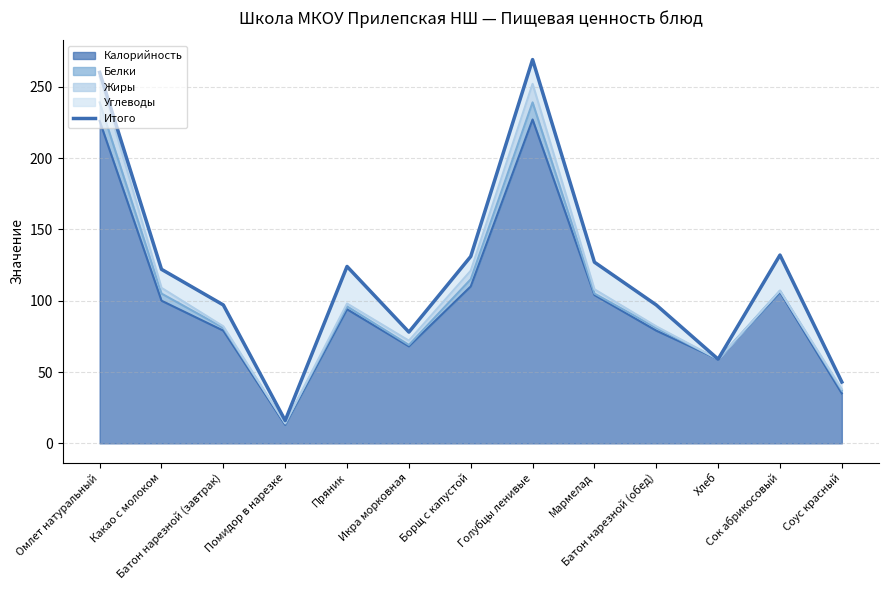

What is the change in value from Икра морковная to Мармелад?

+49